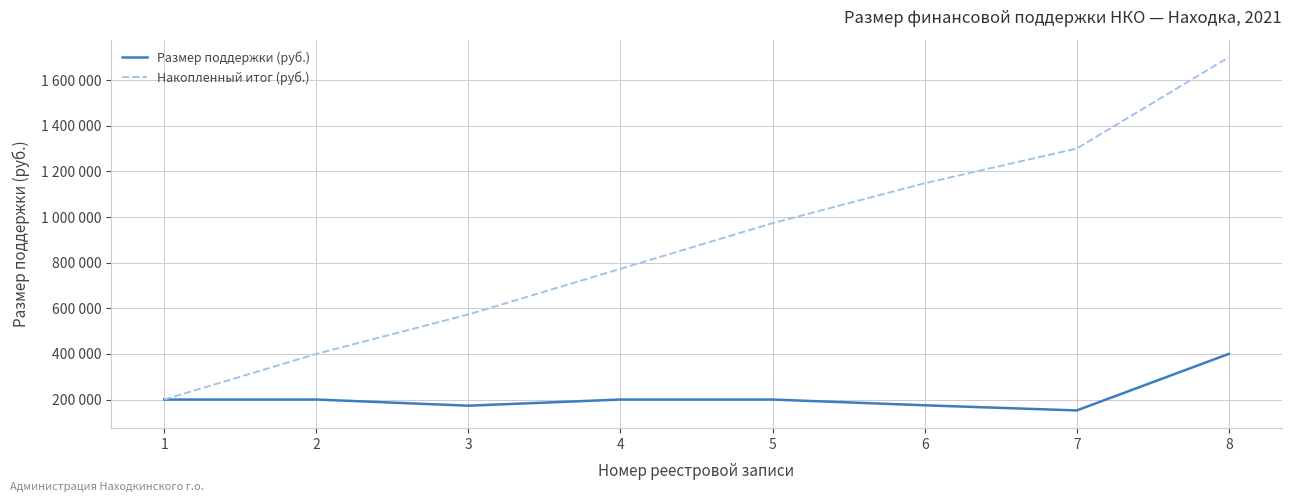

At which category is the sum across all series the highest?

8